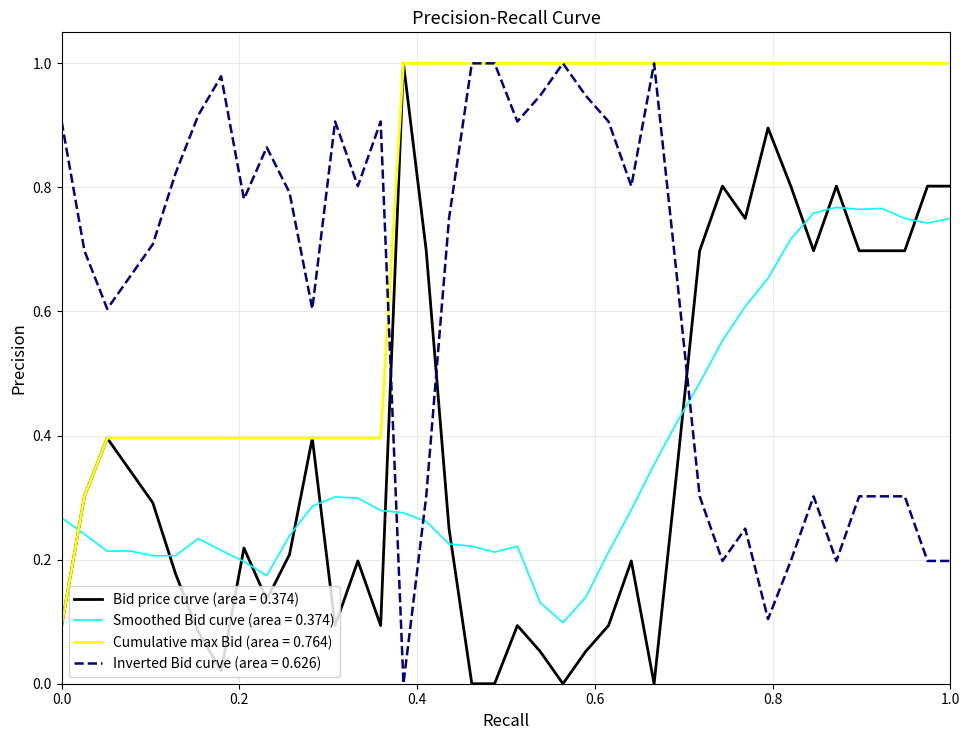

Which series has the largest total across all categories?

Cumulative max Bid (area = 0.764)